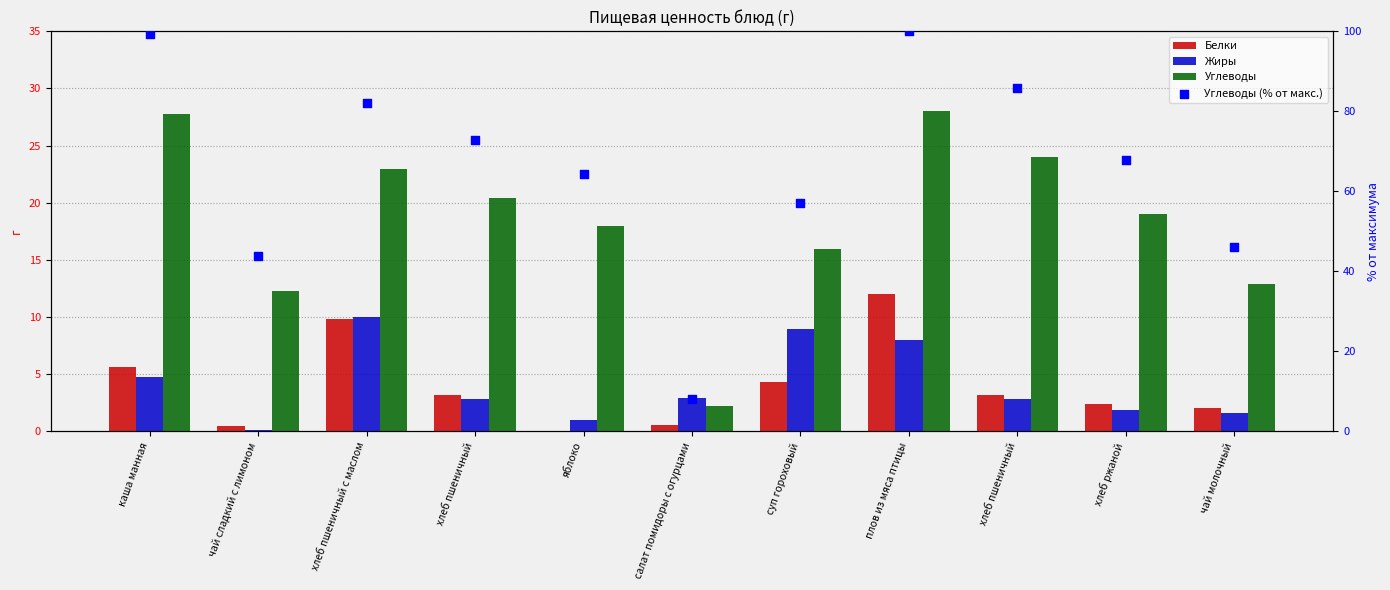

At which category is the sum across all series the highest?

плов из мяса птицы